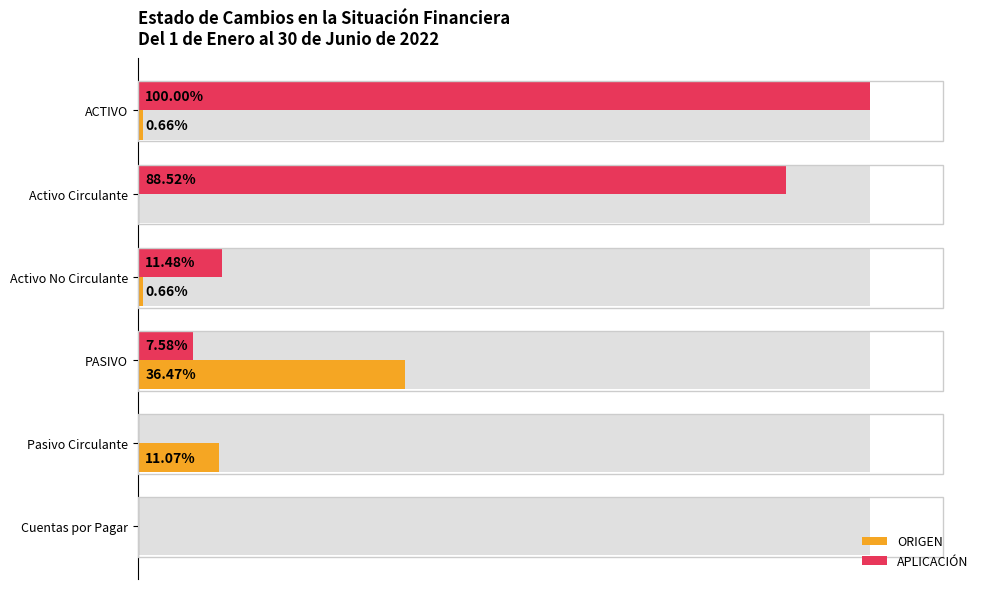

Which series has the largest total across all categories?

APLICACIÓN